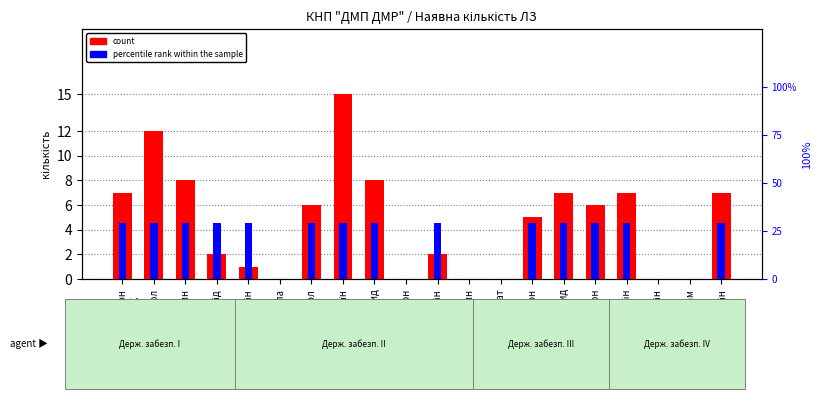

What is the sum of all count values?

93.0